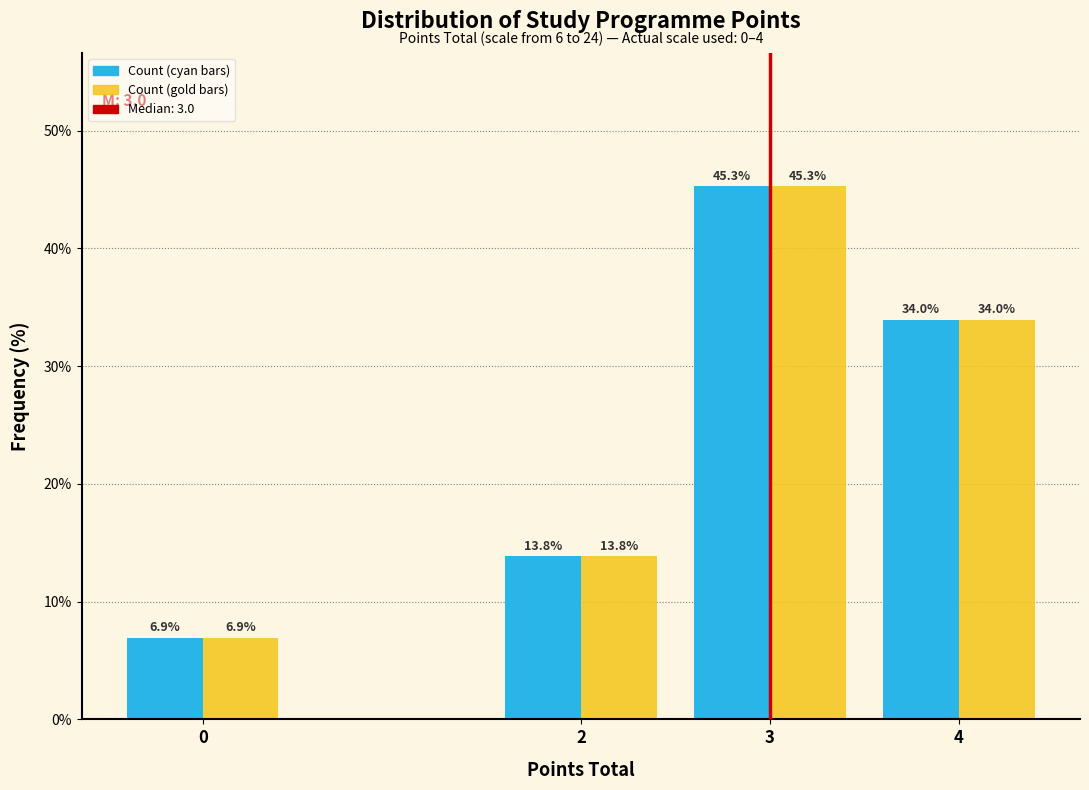

At which category is the sum across all series the highest?

3